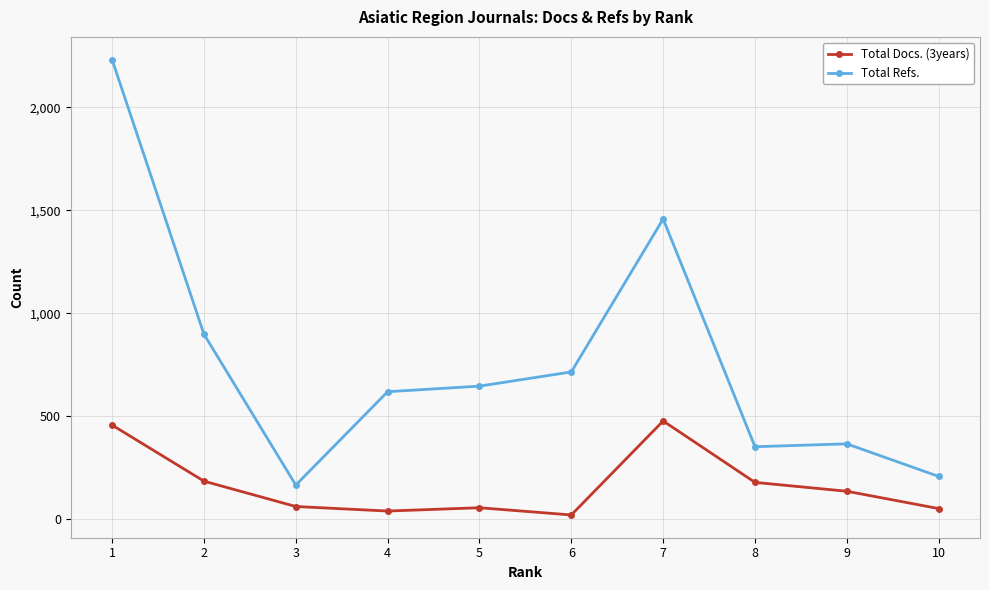

What is the difference between the highest and lowest values at 2?

713